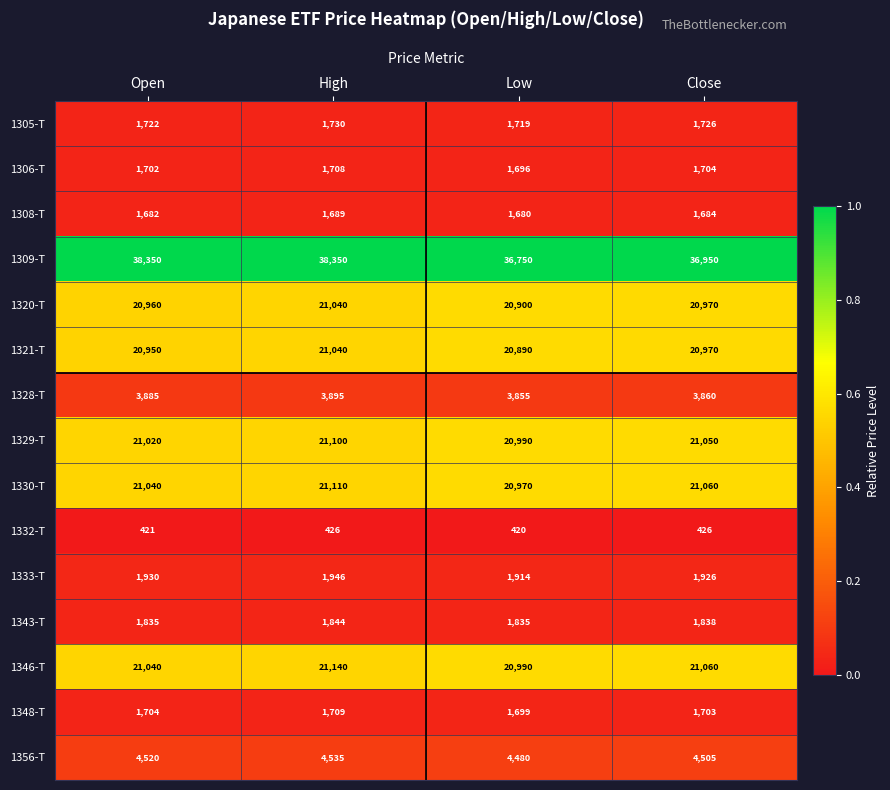

How many data points does each series have?

4